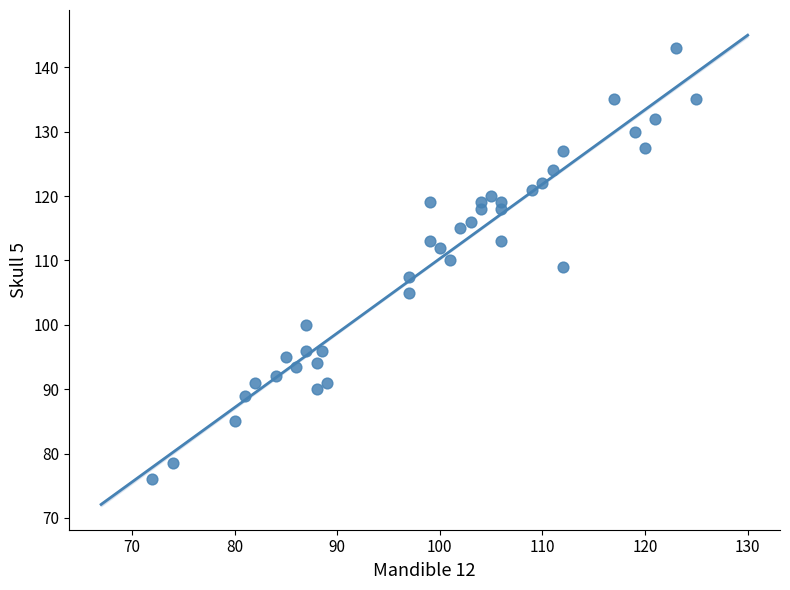

What is the range of X values (max minus min)?

53.0